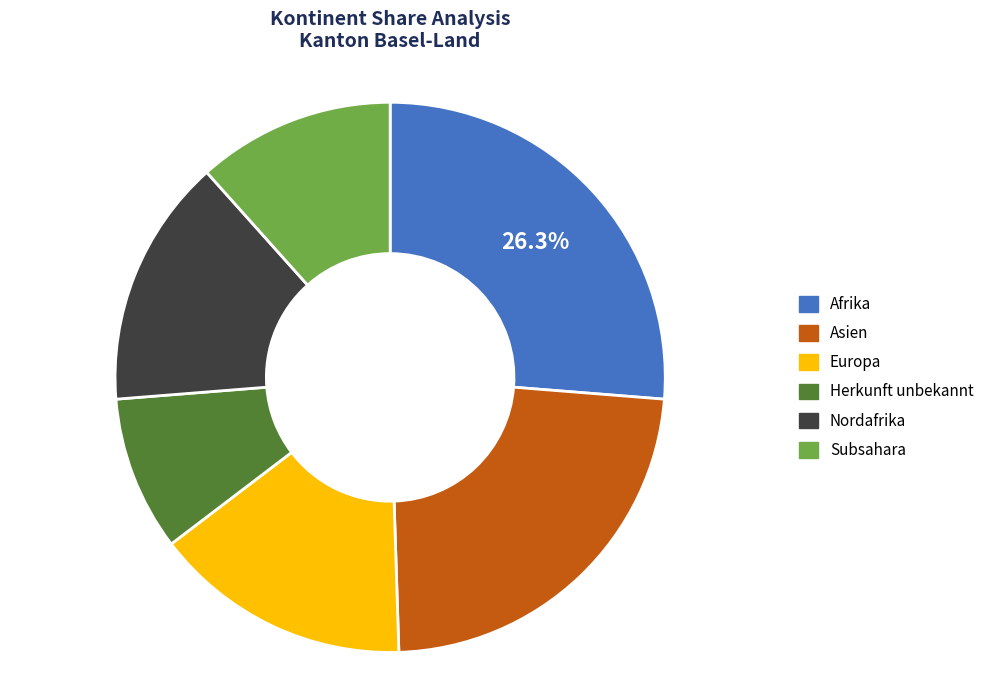

Does any single category account for the majority?

No